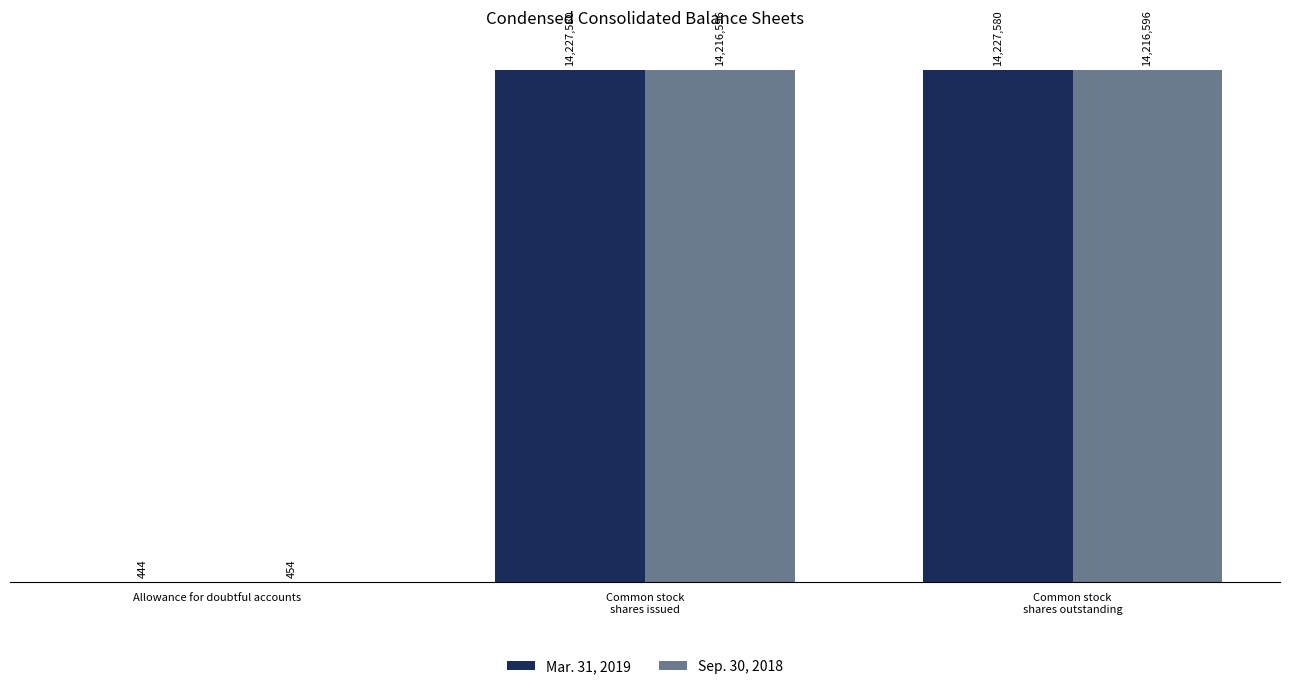

Is the value of Sep. 30, 2018 at Common stock
shares outstanding greater than the value of Mar. 31, 2019 at Common stock
shares issued?

No